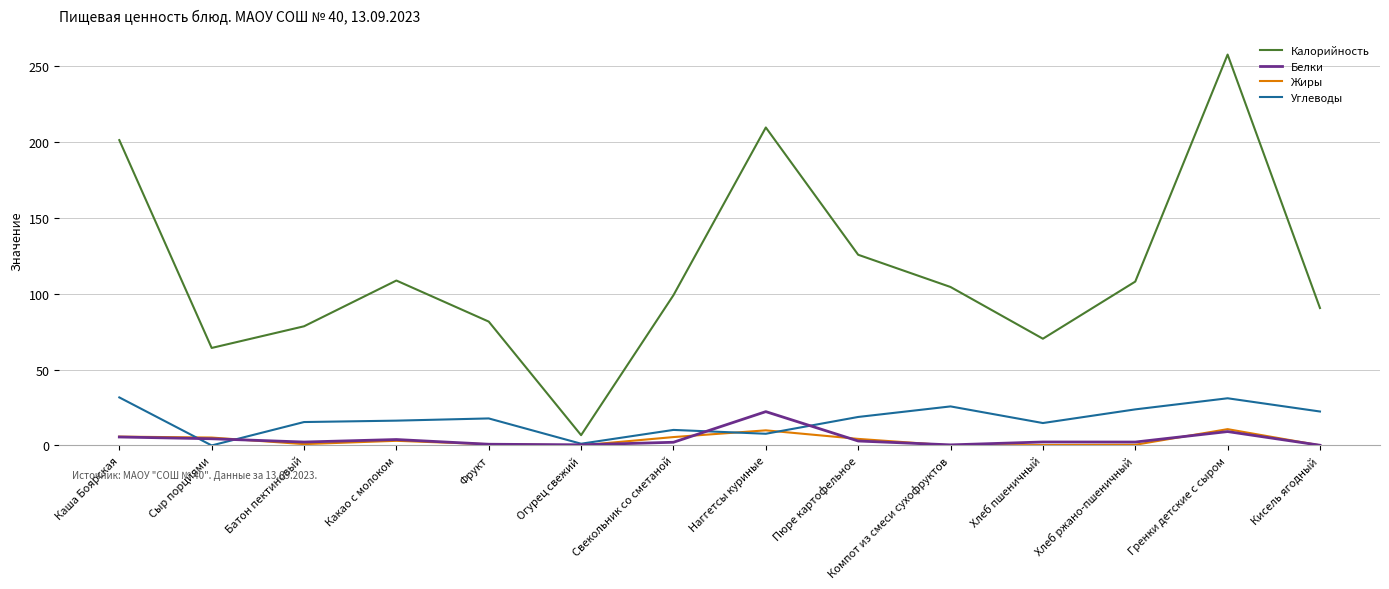

At which category is the sum across all series the highest?

Гренки детские с сыром